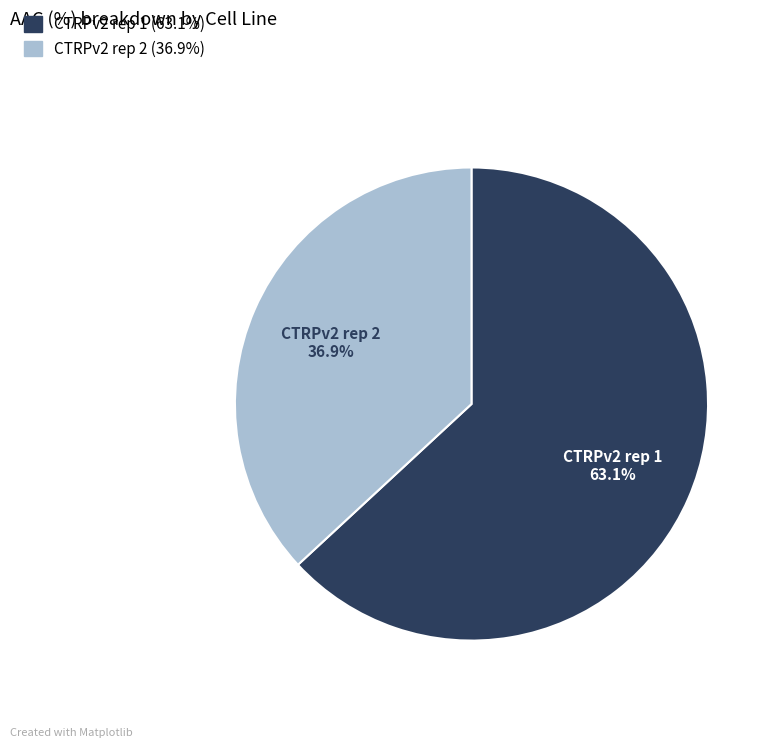

Which slice is the largest?

CTRPv2 rep 1